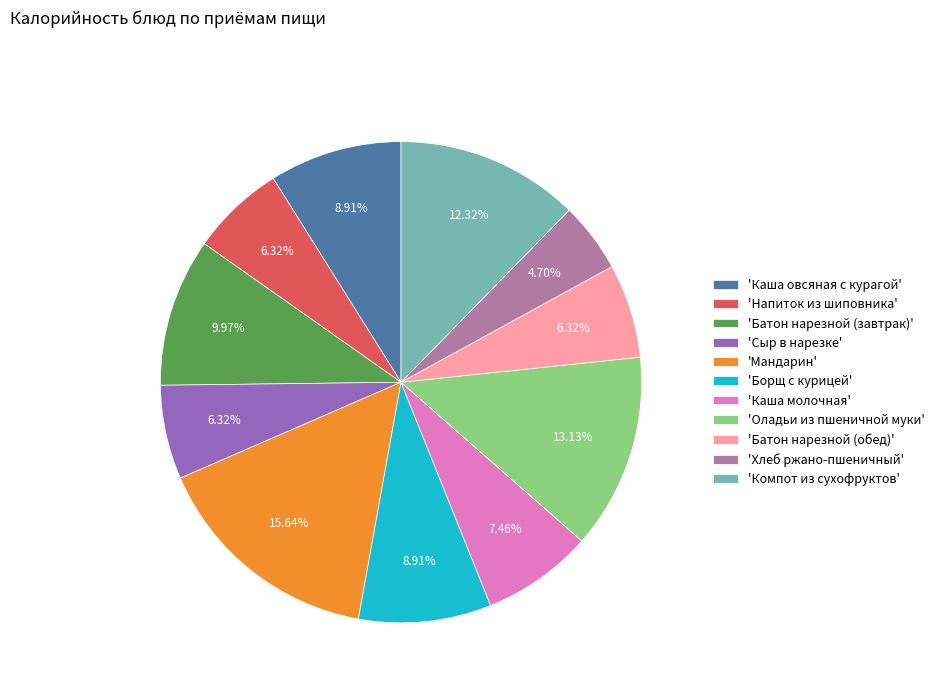

Which category has the biggest portion of the pie?

'Мандарин'